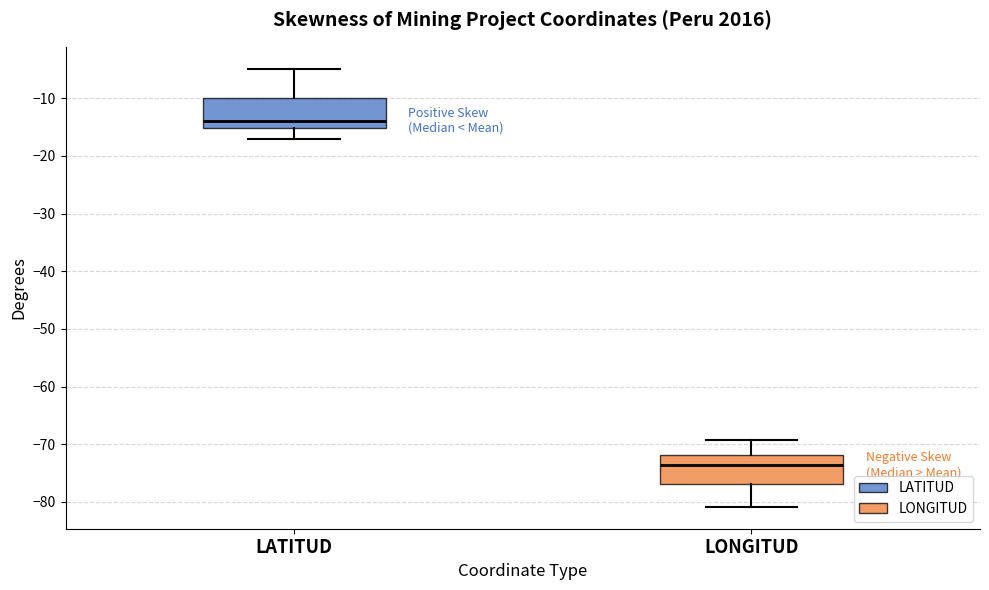

Which box's median line is the highest?

LATITUD